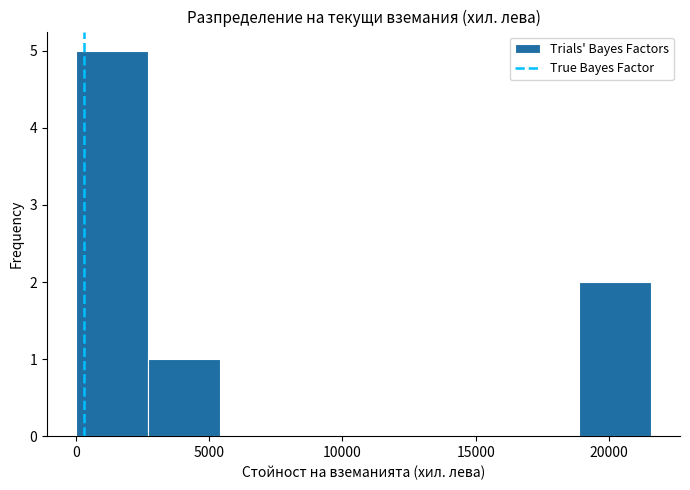

Reading left to right, transcribe this chart: for each bar, give the range it covers on the x-axis and its height. Neither the bar edges nor the heights are printed on the chart, so give them approximately, as read against the axes.

0 to 2500: 5
2500 to 5500: 1
5500 to 8000: 0
8000 to 11000: 0
11000 to 13500: 0
13500 to 16000: 0
16000 to 19000: 0
19000 to 21500: 2